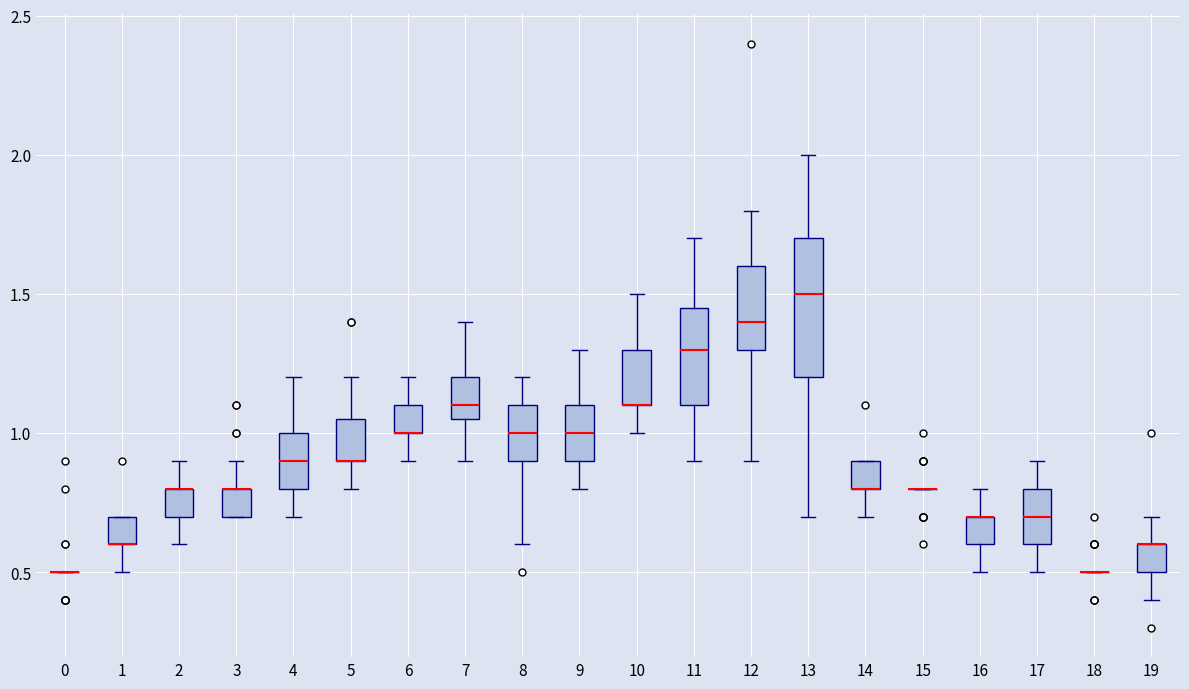

Which box is the tallest, from its lower edge to its upper edge?

13